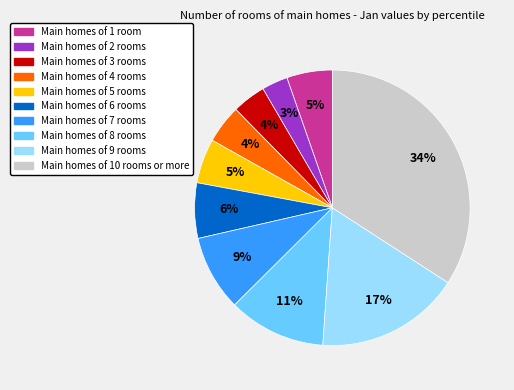

To the nearest percent, what is the average slice percentage?

10%